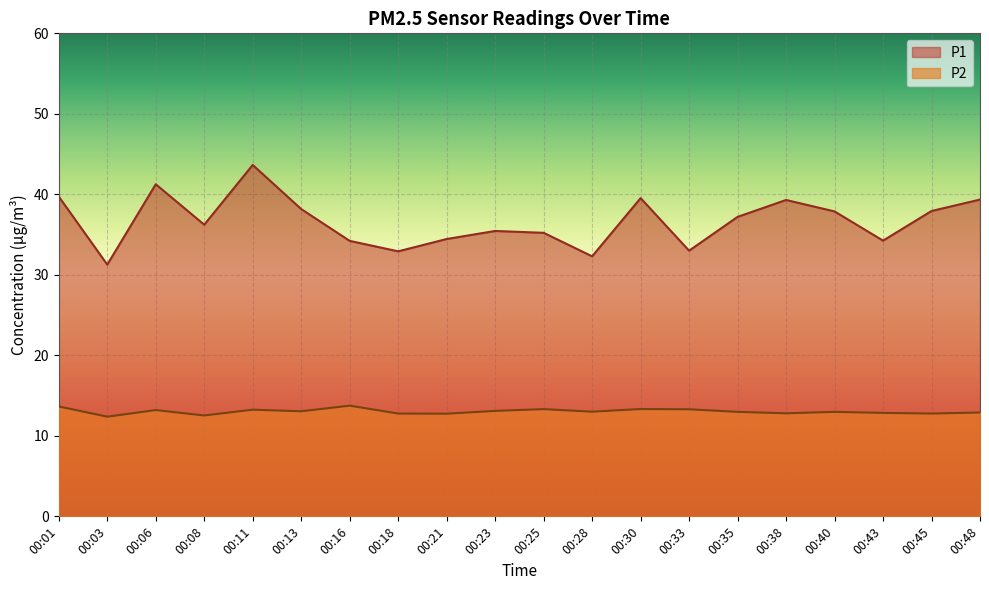

What are all the series names shown in the legend?

P1, P2